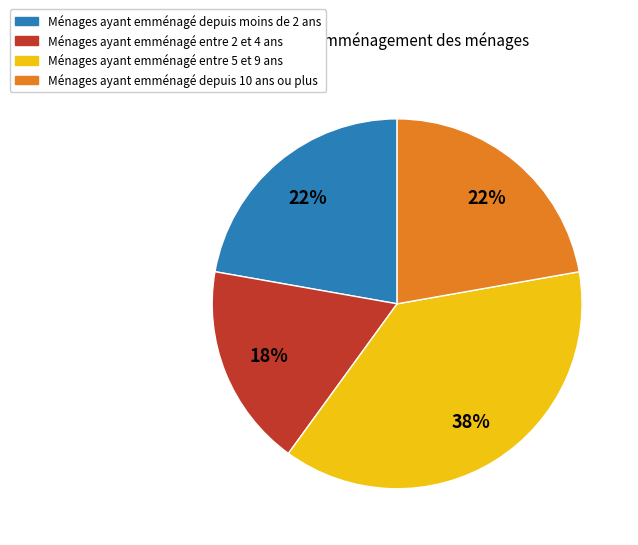

How many segments does this pie chart have?

4